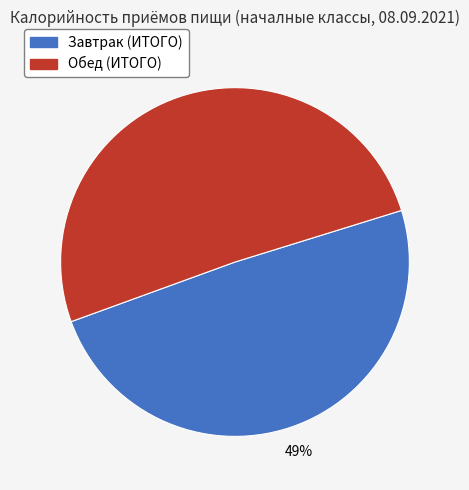

Approximately how many times larger is the value at Завтрак (ИТОГО) compared to Обед (ИТОГО)?

1.0